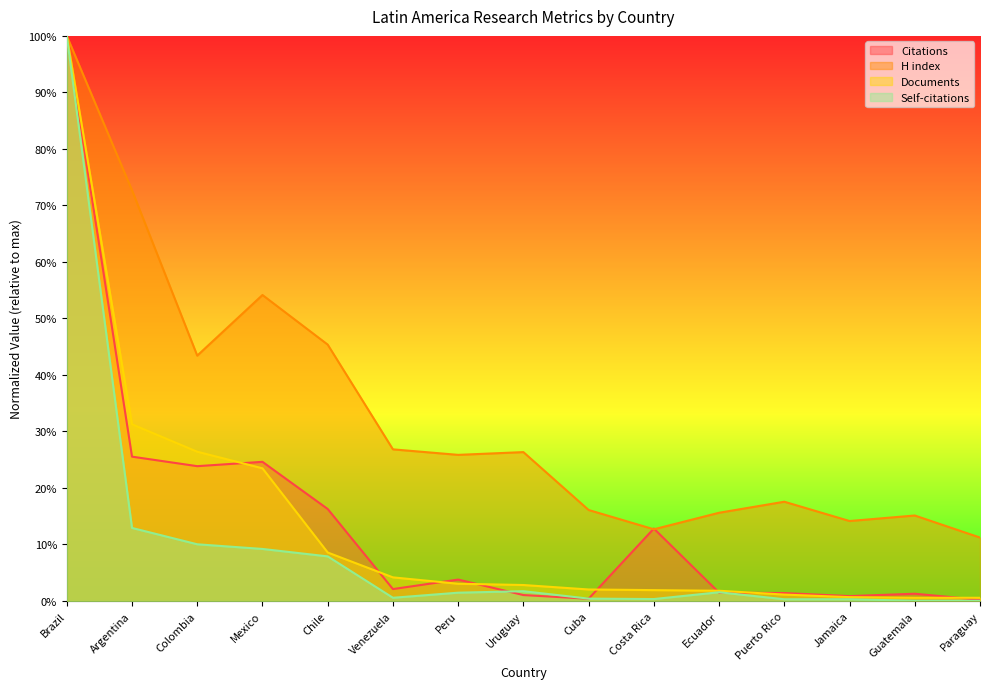

Which series changed the most between Chile and Venezuela?

H index